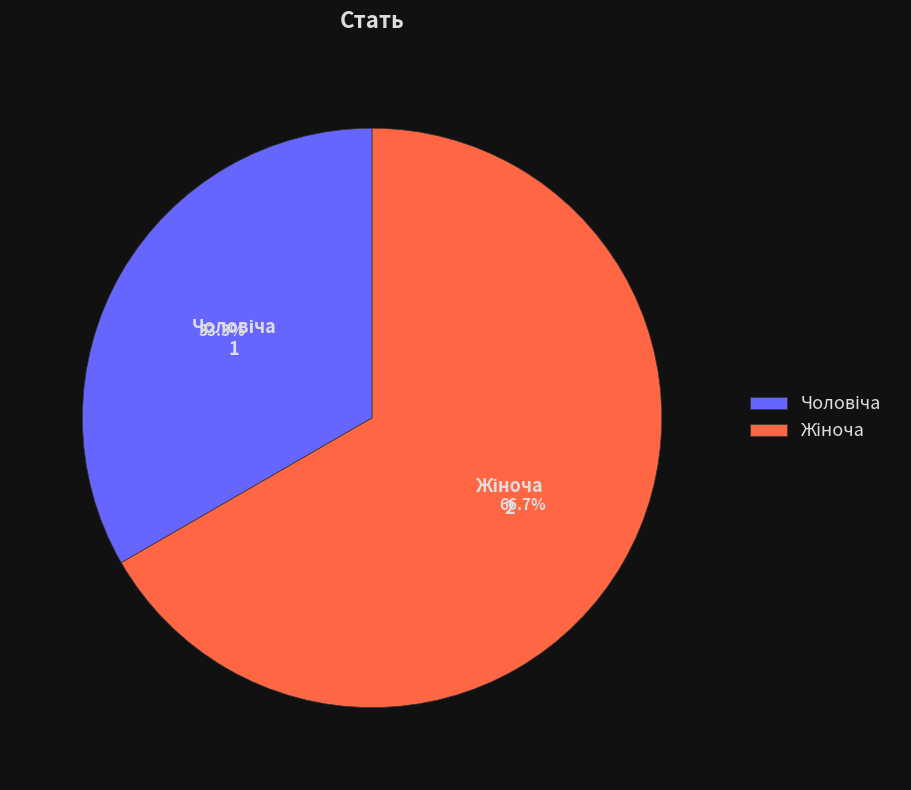

Does any single category account for the majority?

Yes